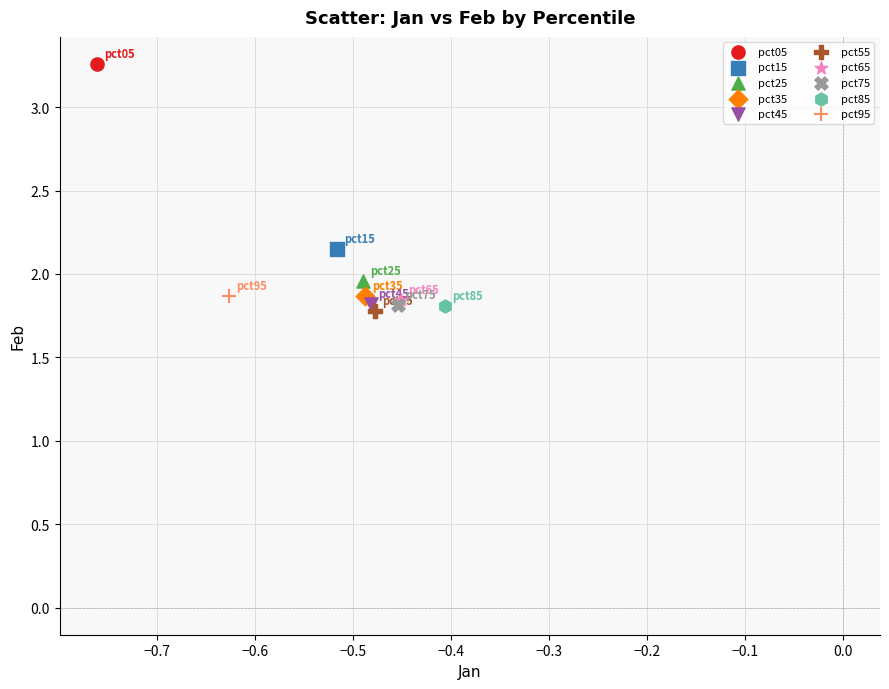

Which series contains the lowest Y value?

pct55